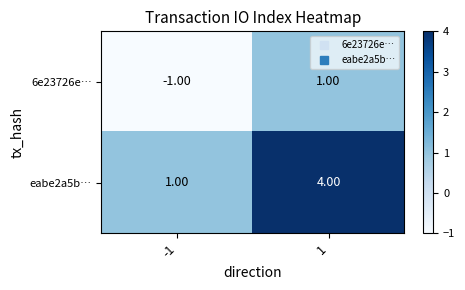

What is the total value across all series at 1?

5